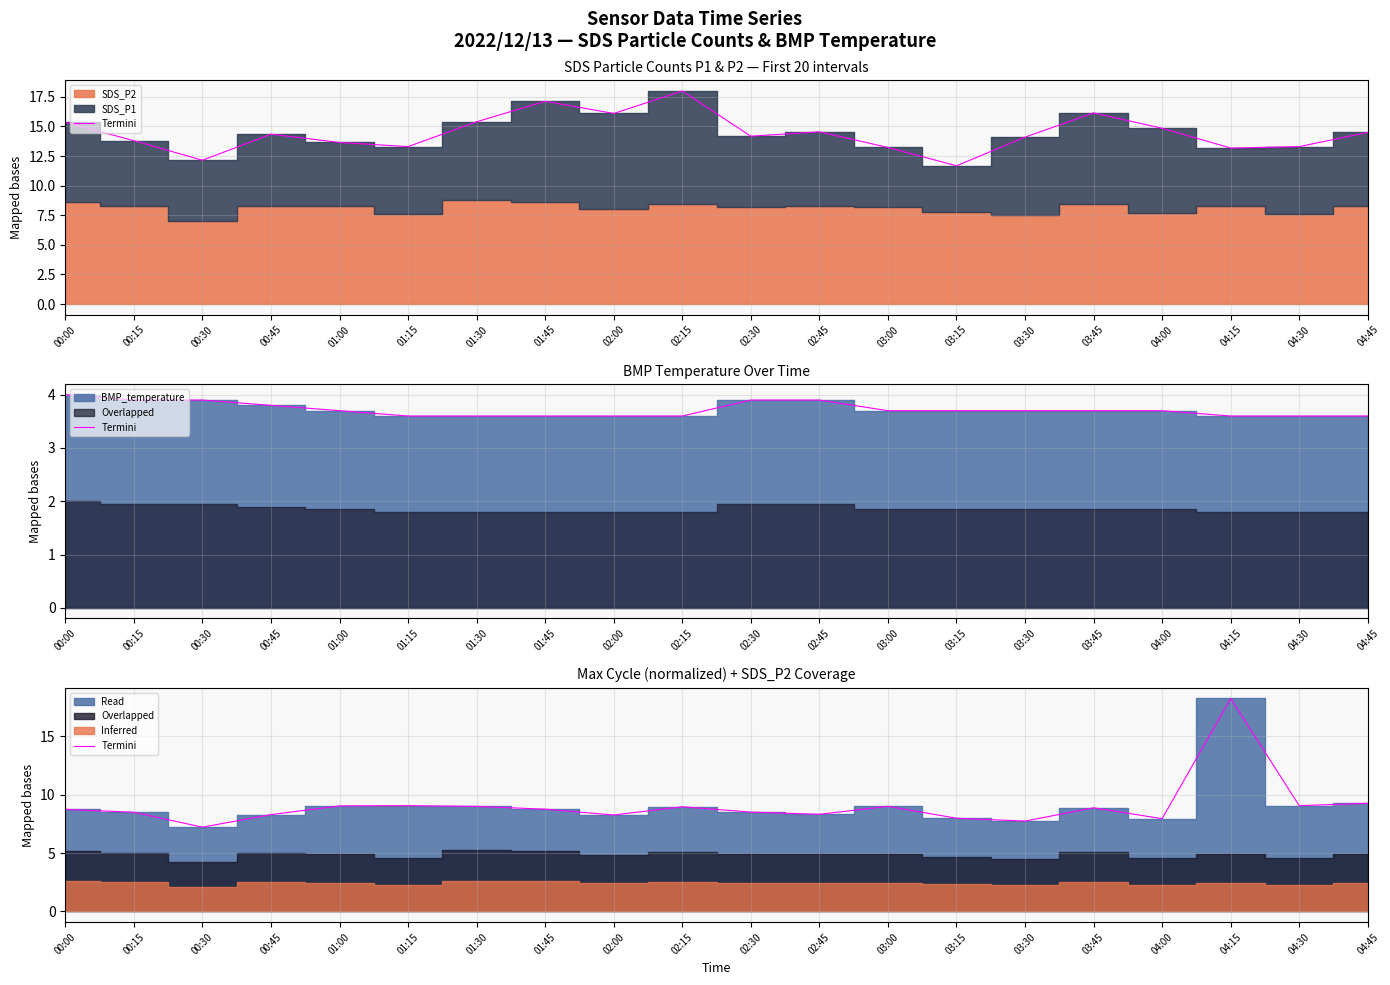

At which category does the chart reach its minimum across all series?

00:30